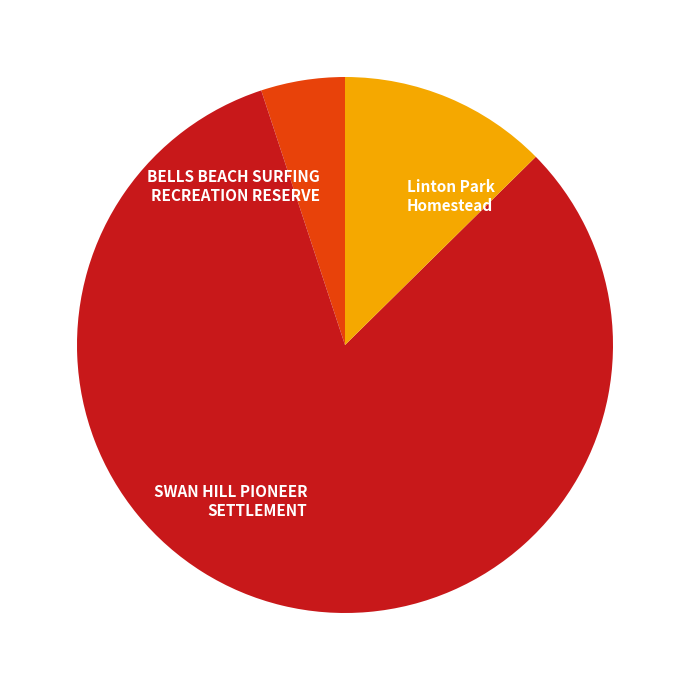

Between BELLS BEACH SURFING RECREATION RESERVE and SWAN HILL PIONEER SETTLEMENT, which is larger?

SWAN HILL PIONEER SETTLEMENT